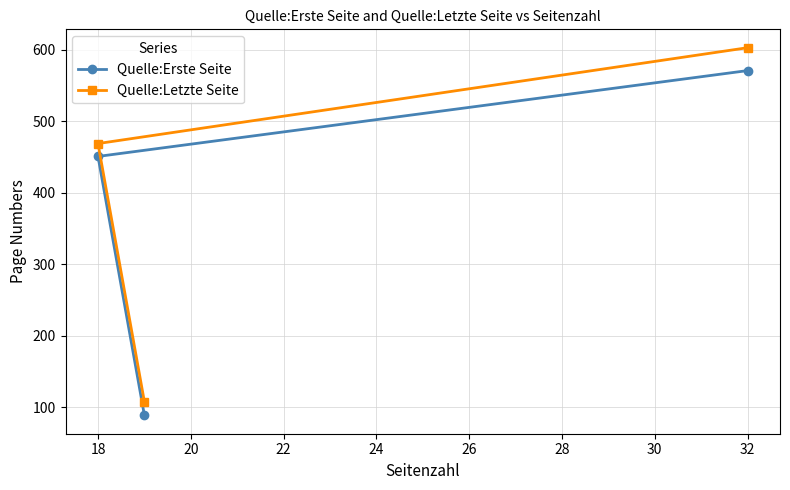

Which series has the widest spread of values?

Quelle:Letzte Seite